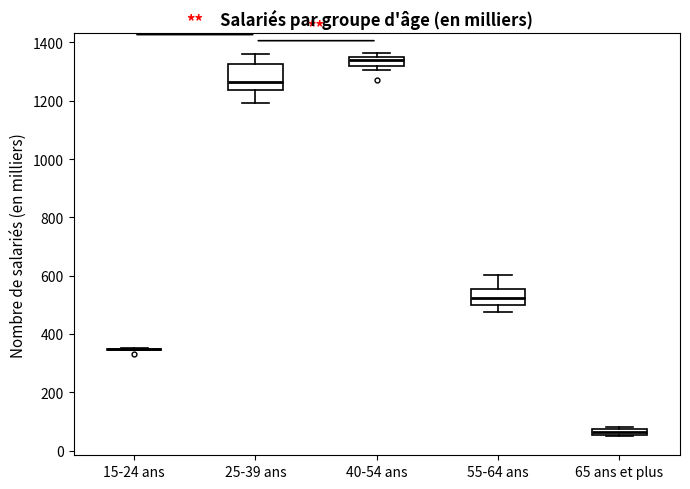

Comparing the boxes themselves (not the whiskers), which one is the tallest?

25-39 ans